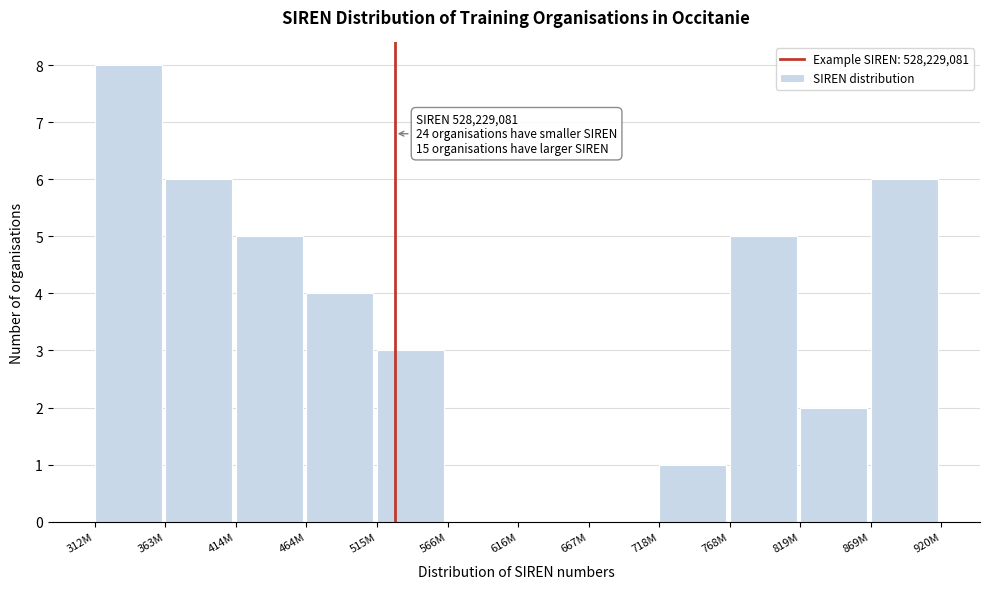

Reading left to right, what are all the values shown in this chart?

312M=8	363M=6	414M=5	464M=4	515M=3	566M=0	616M=0	667M=0	718M=1	768M=5	819M=2	869M=6